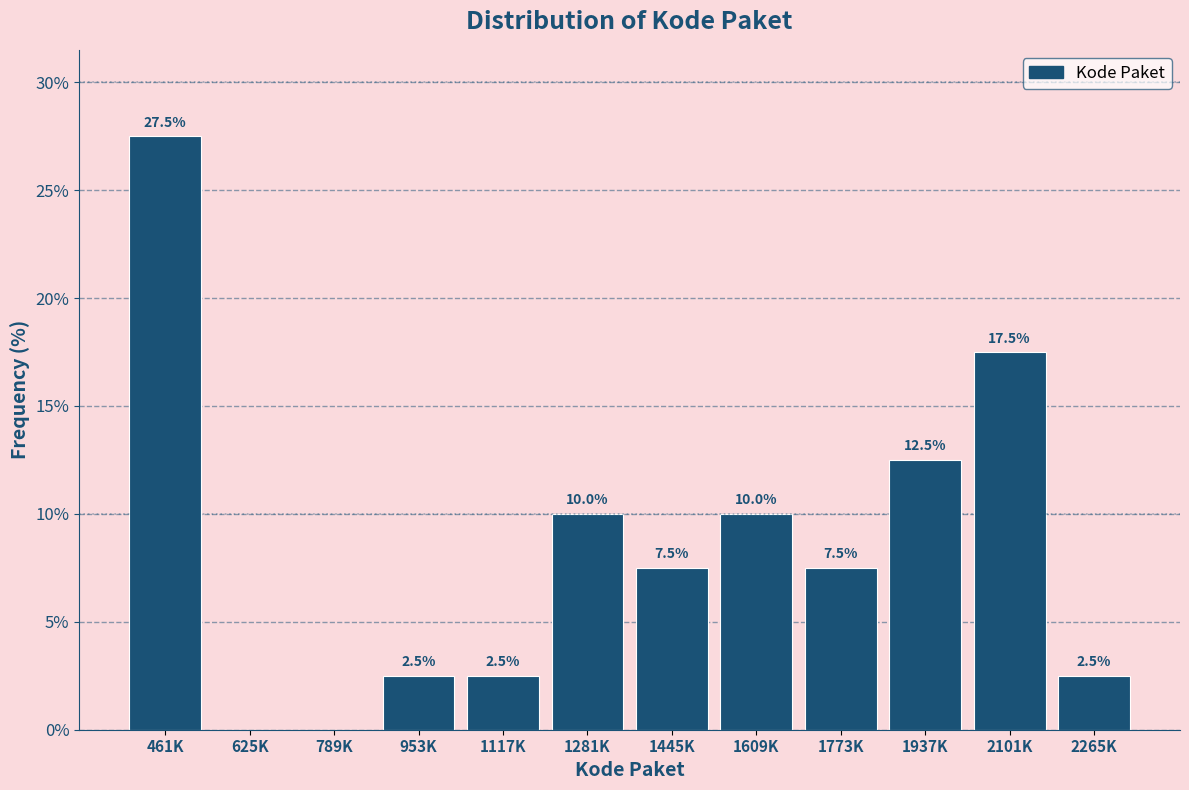

Reading left to right, list all the values displayed in this chart.

461K=27.5	625K=0.0	789K=0.0	953K=2.5	1117K=2.5	1281K=10.0	1445K=7.5	1609K=10.0	1773K=7.5	1937K=12.5	2101K=17.5	2265K=2.5